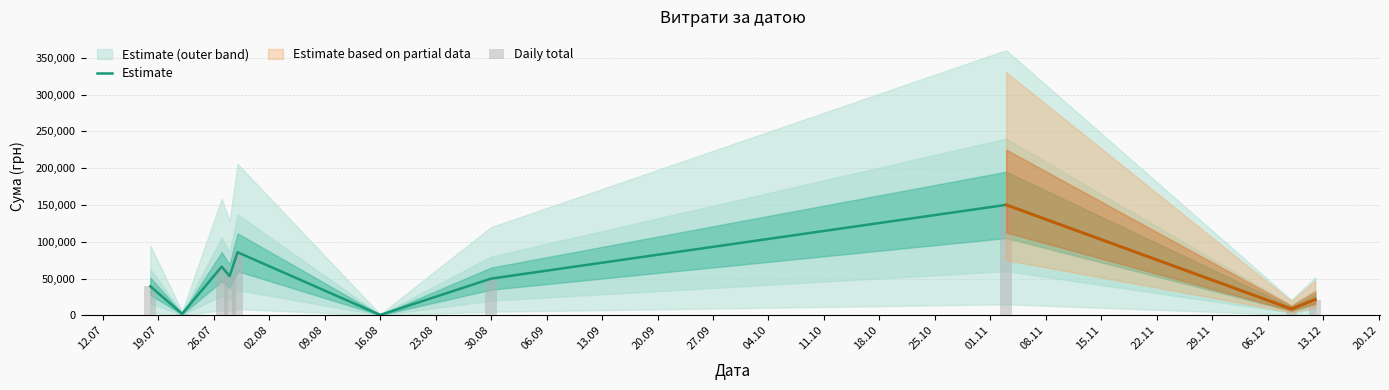

The Estimate series shows 3151.4 at 19.07. True or false?

False